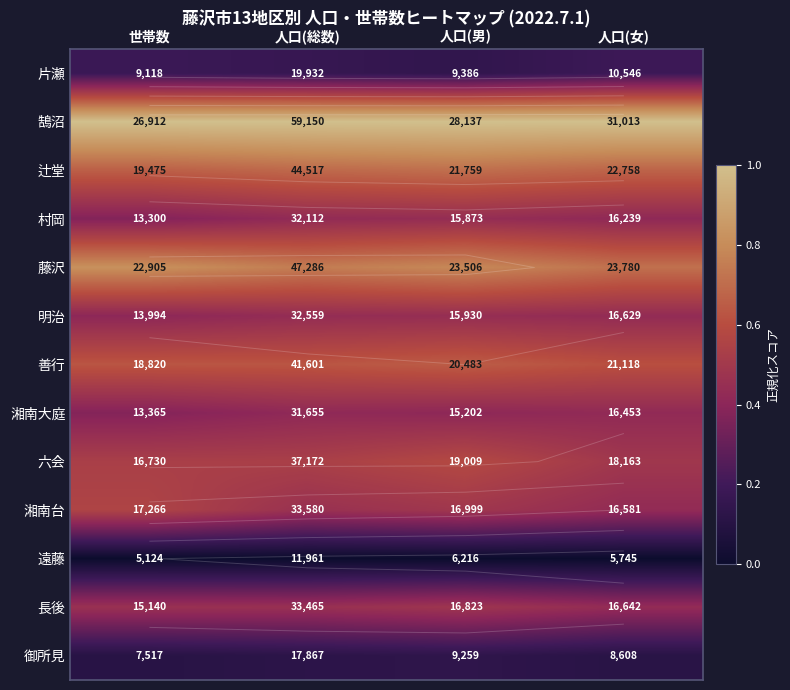

What is the spread (max minus min) of values at 人口(総数)?

1.0